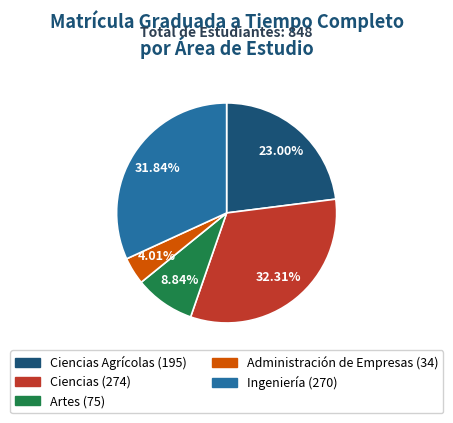

How many segments does this pie chart have?

5